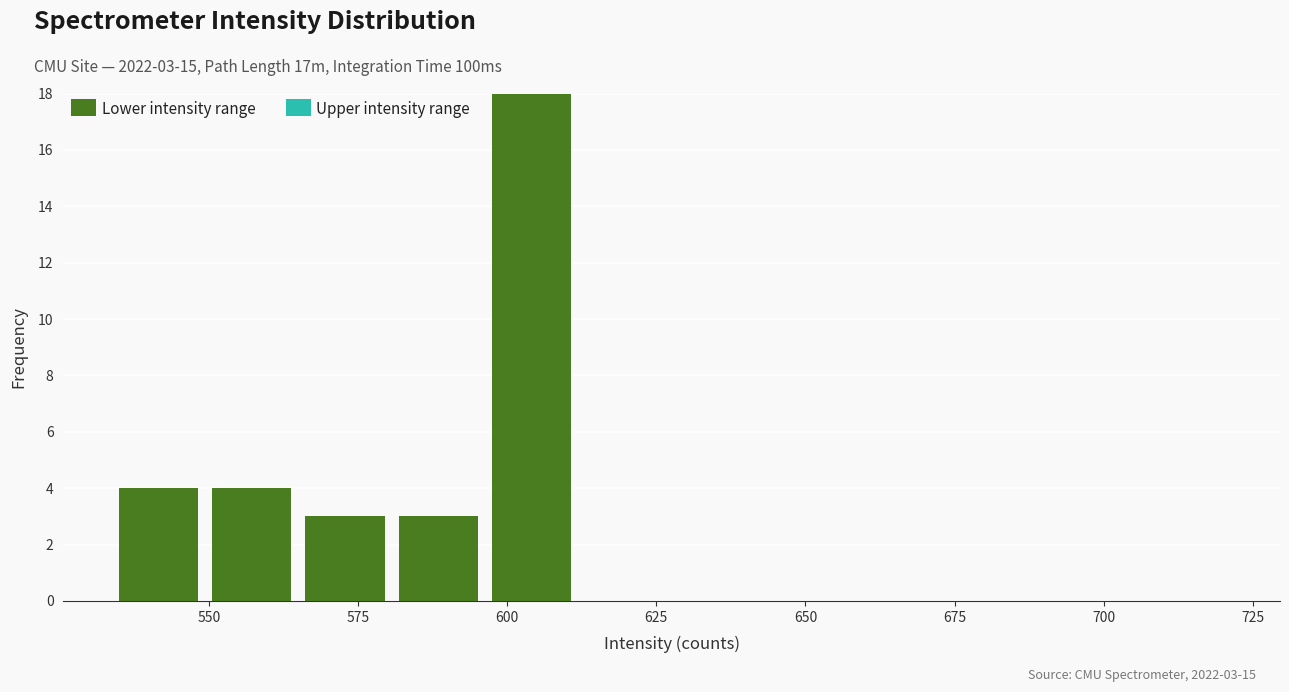

Around what value on the x-axis is the tallest bar? Give the approximate position of its centre, as read against the axis.

605